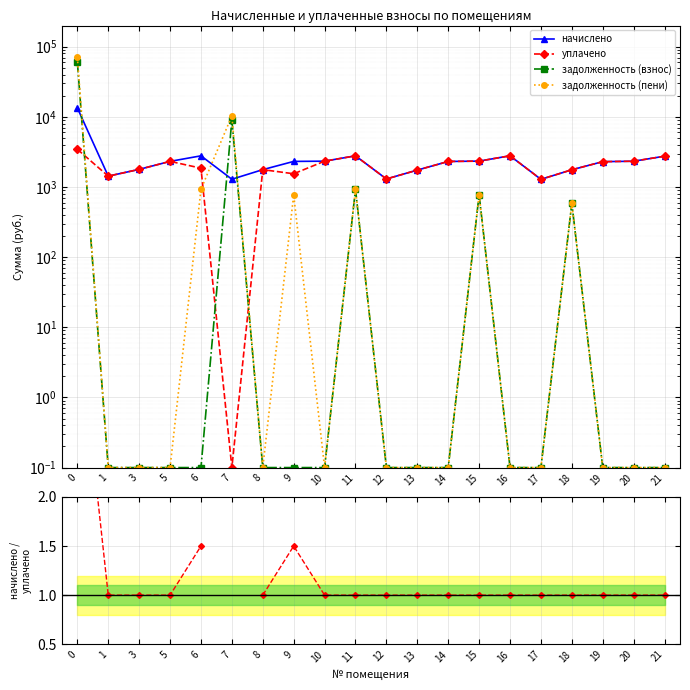

The задолженность (пени) series shows 0.1 at 21. True or false?

True